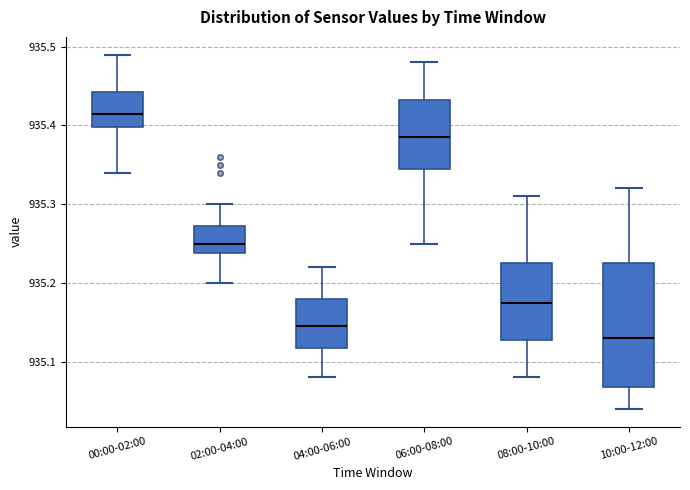

Reading left to right, transcribe this box plot: for each box, give where its median line is, the range the box spans, and where its two whiskers end, as read against the y-axis. The values are not printed on the chart, so give them approximately, as read against the axis.

00:00-02:00: median 935.42, box 935.40 to 935.44, whiskers 935.34 to 935.49
02:00-04:00: median 935.25, box 935.24 to 935.27, whiskers 935.20 to 935.30
04:00-06:00: median 935.15, box 935.12 to 935.18, whiskers 935.08 to 935.22
06:00-08:00: median 935.39, box 935.35 to 935.43, whiskers 935.25 to 935.48
08:00-10:00: median 935.18, box 935.13 to 935.23, whiskers 935.08 to 935.31
10:00-12:00: median 935.13, box 935.07 to 935.23, whiskers 935.04 to 935.32